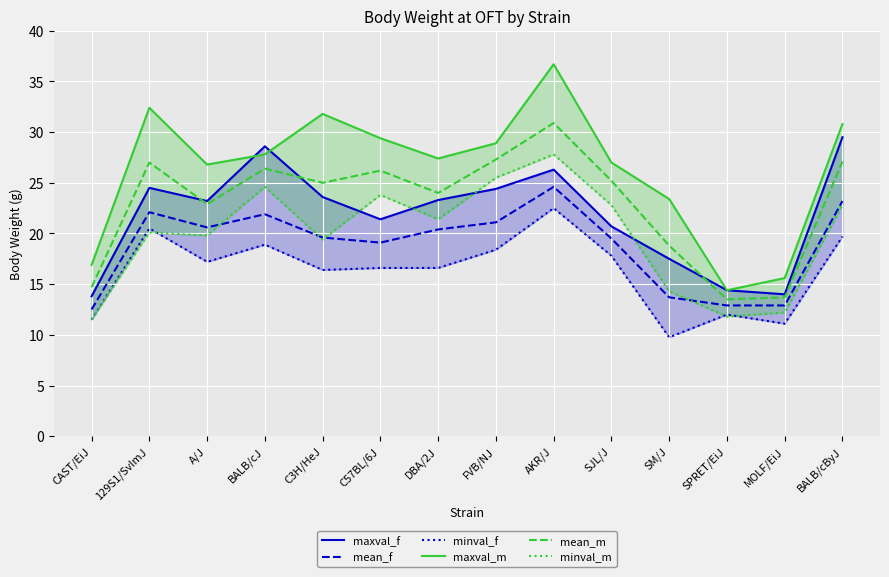

What is the label of the 6th point from the right?

AKR/J